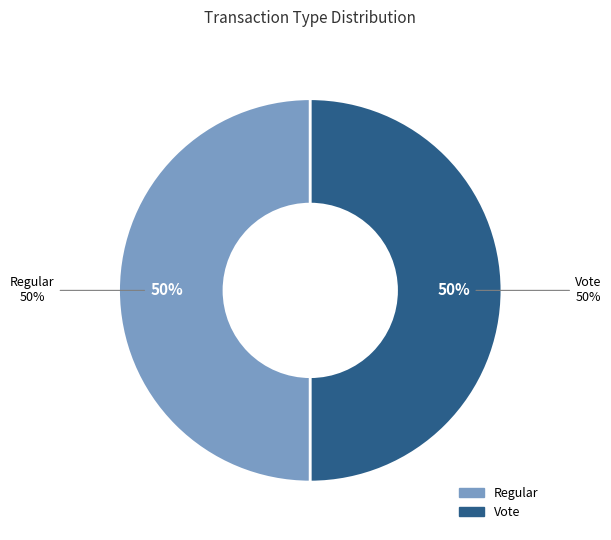

What is the smallest slice in the pie chart?

Regular